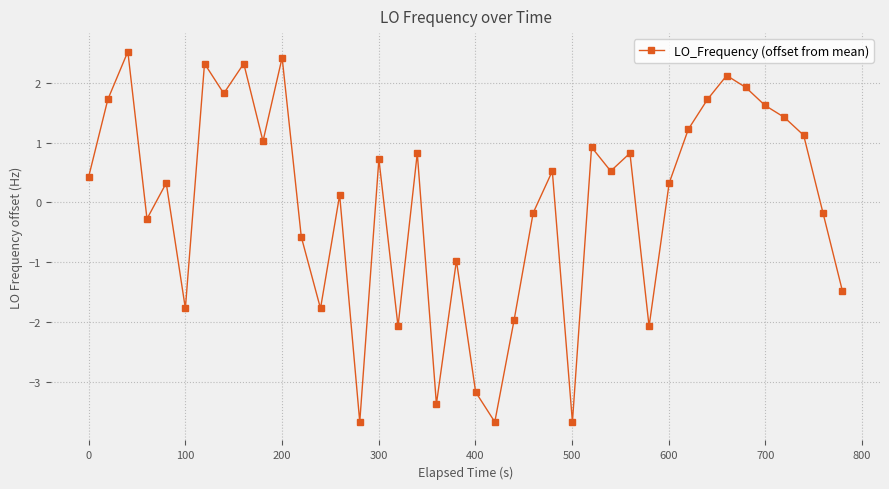

What is the value of the 4th point from the left?

-0.3